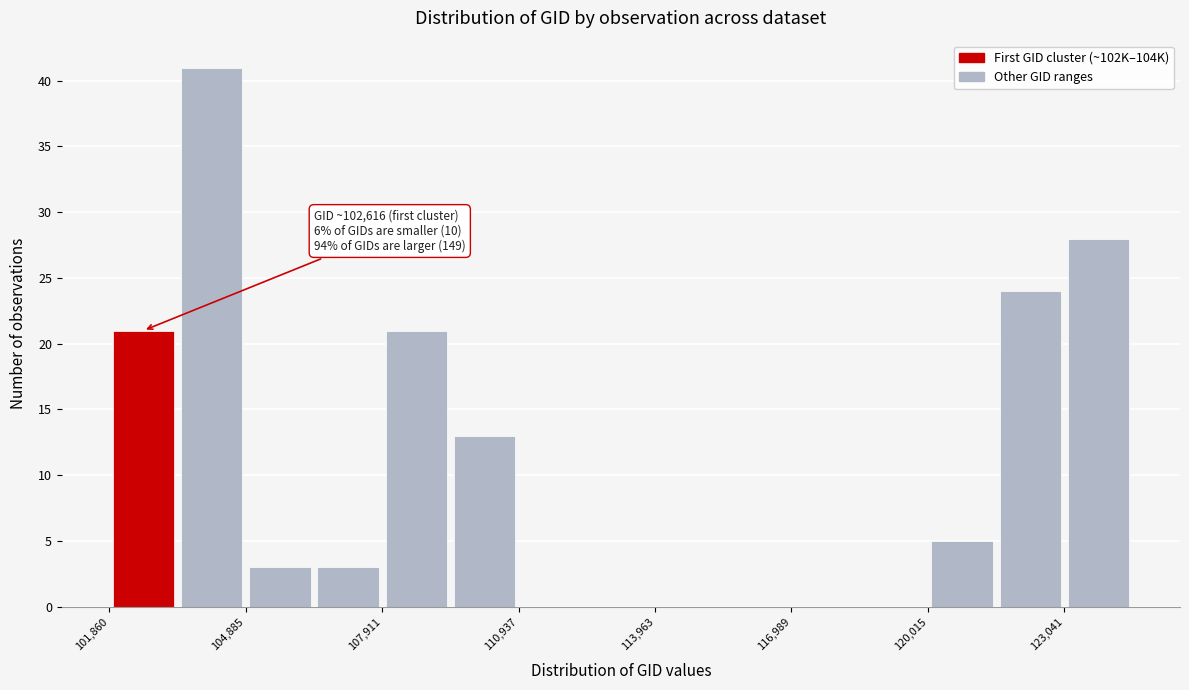

Read against the x-axis, roughly where is the centre of the tallest bar?

104000